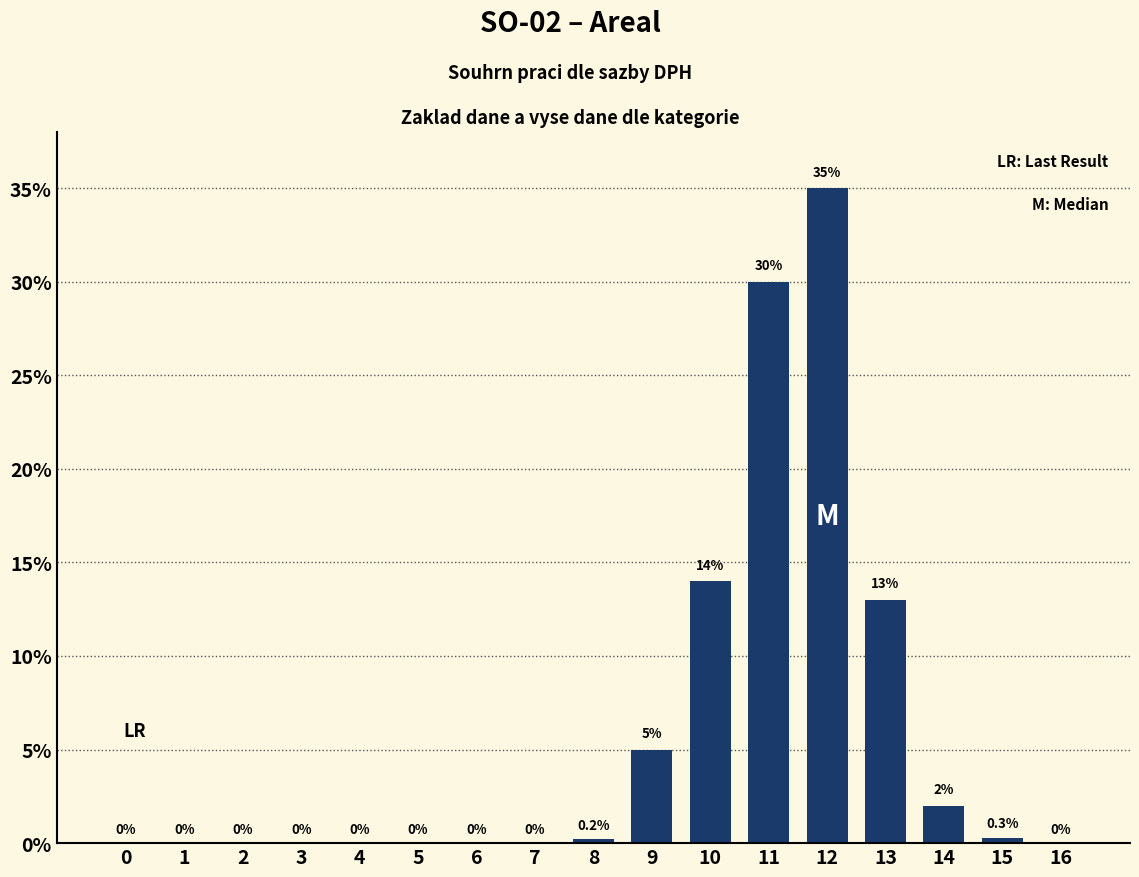

Are the bars horizontal?

No